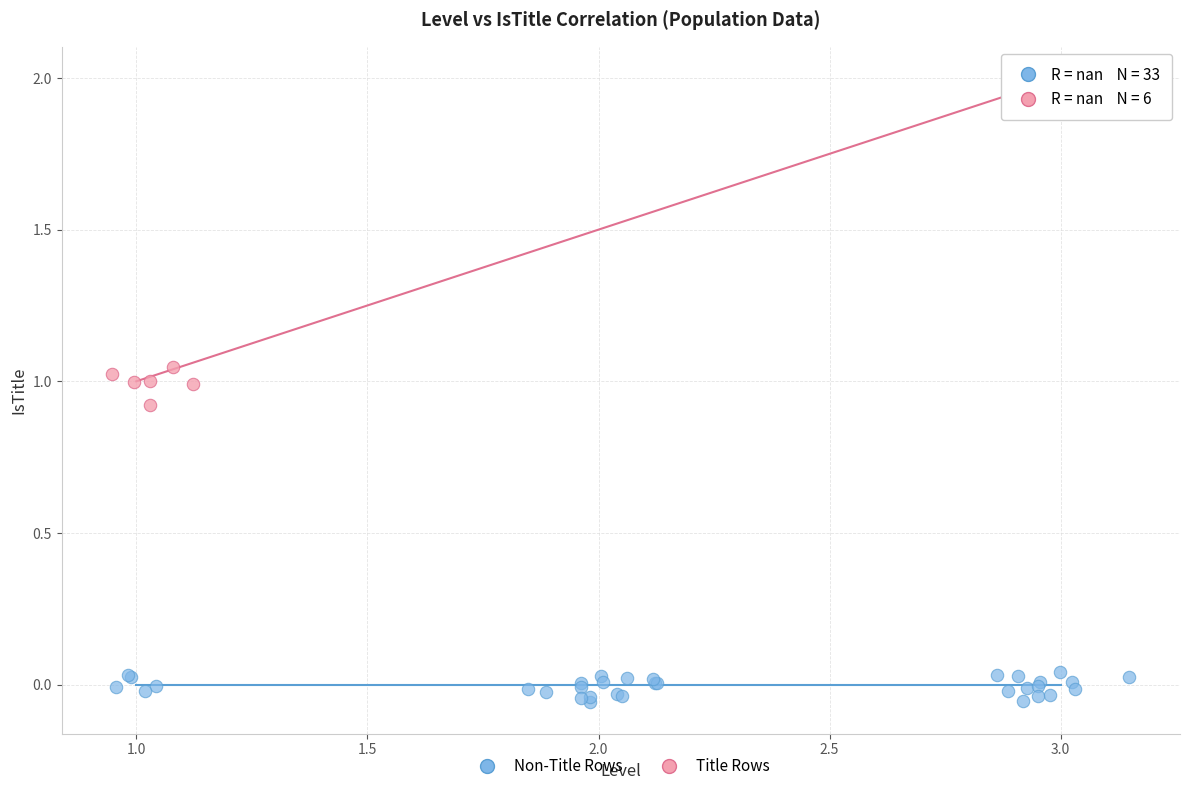

What are all the series names shown in the legend?

Non-Title Rows, Title Rows